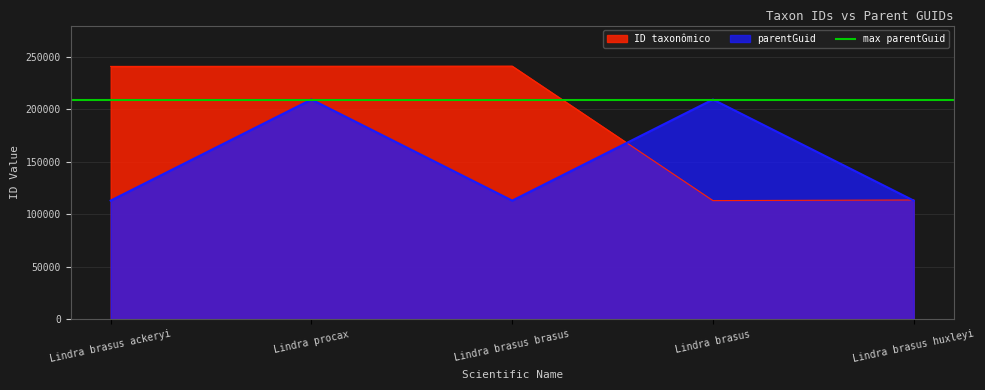

Where is the first local maximum for parentGuid?

Lindra procax